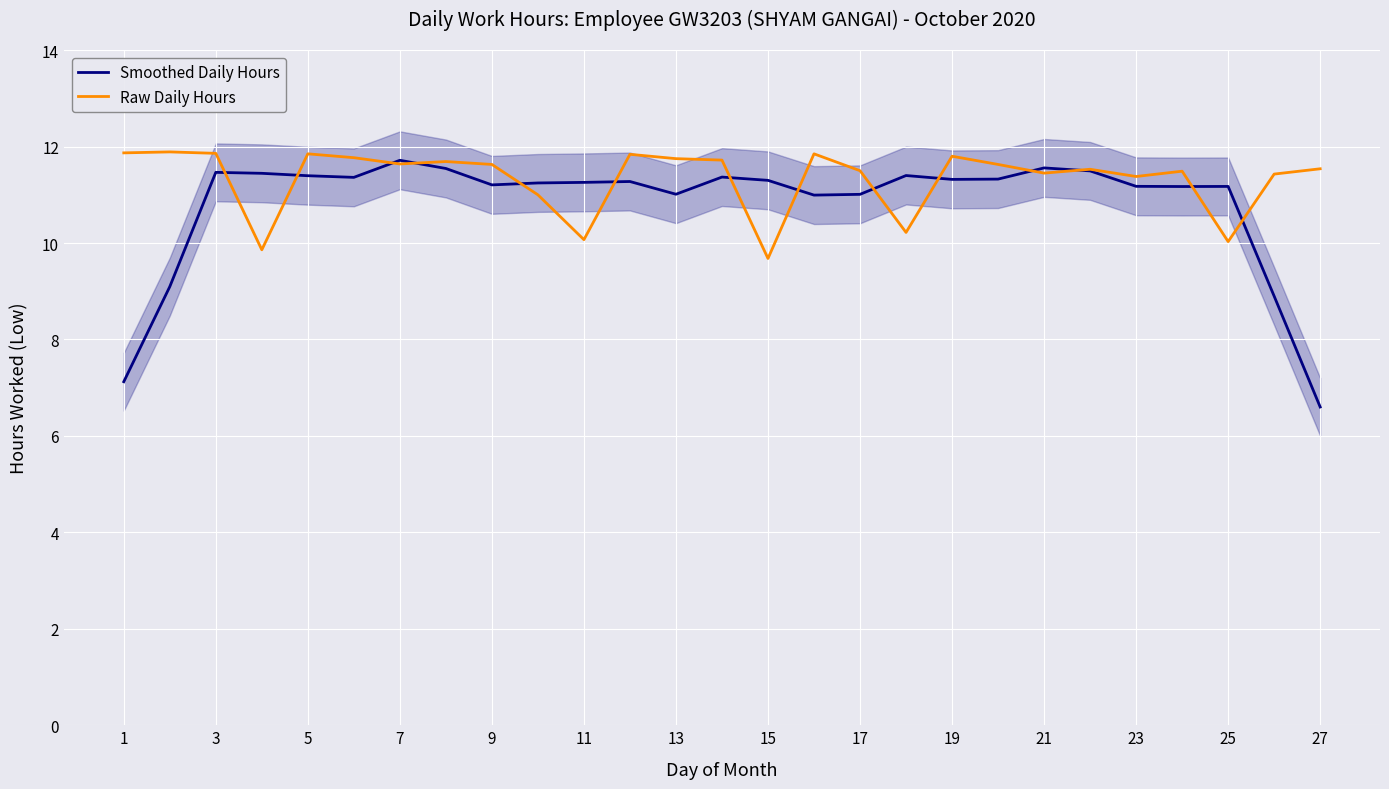

What is the highest value of the Raw Daily Hours series?

11.9